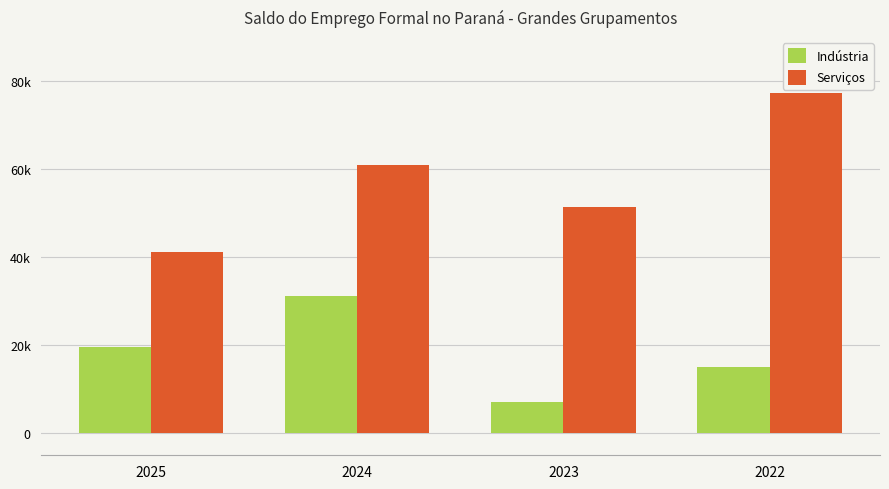

The value of Serviços at 2024 is 30928. True or false?

False